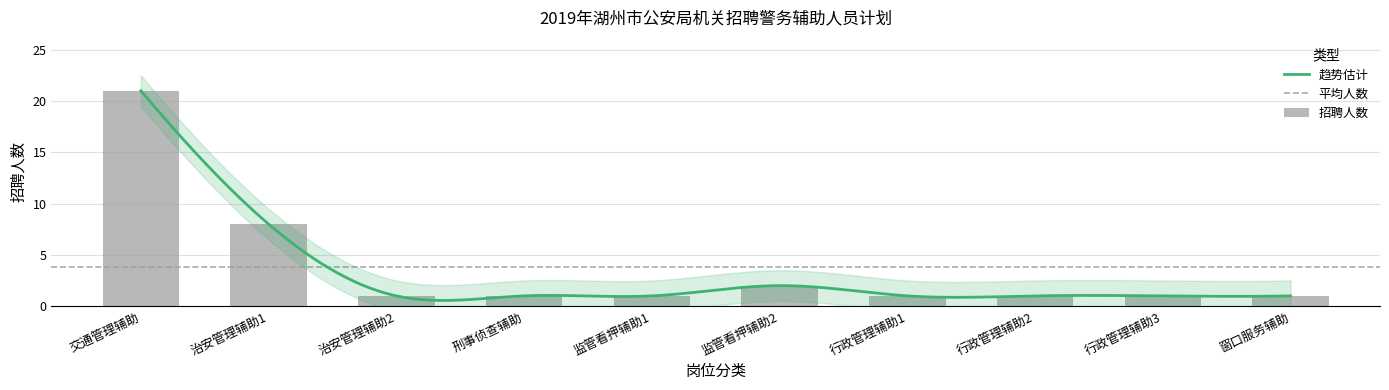

How many categories are shown in the chart?

10